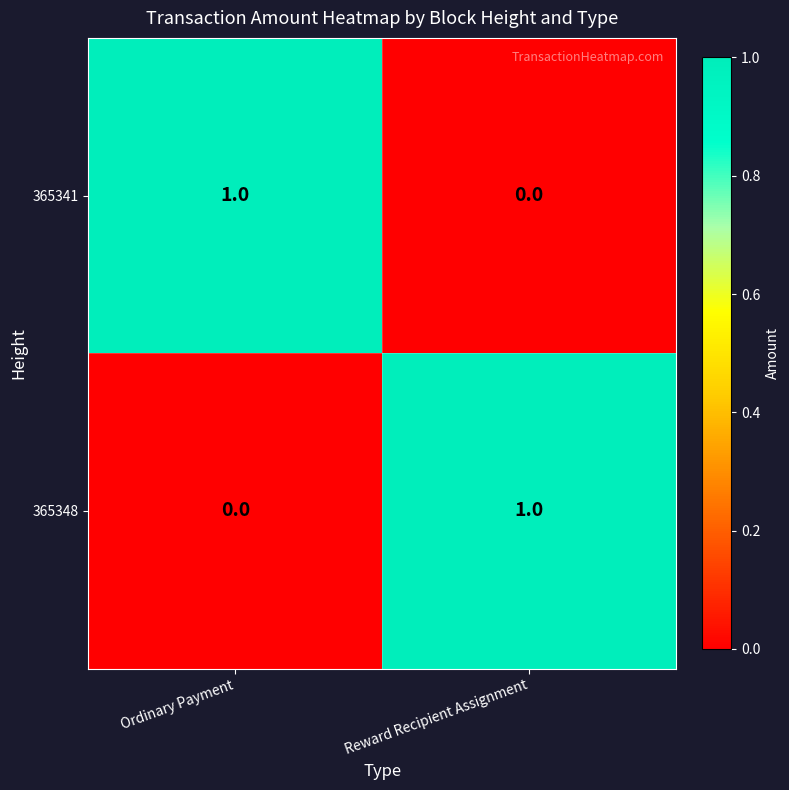

How many series are shown in this chart?

2